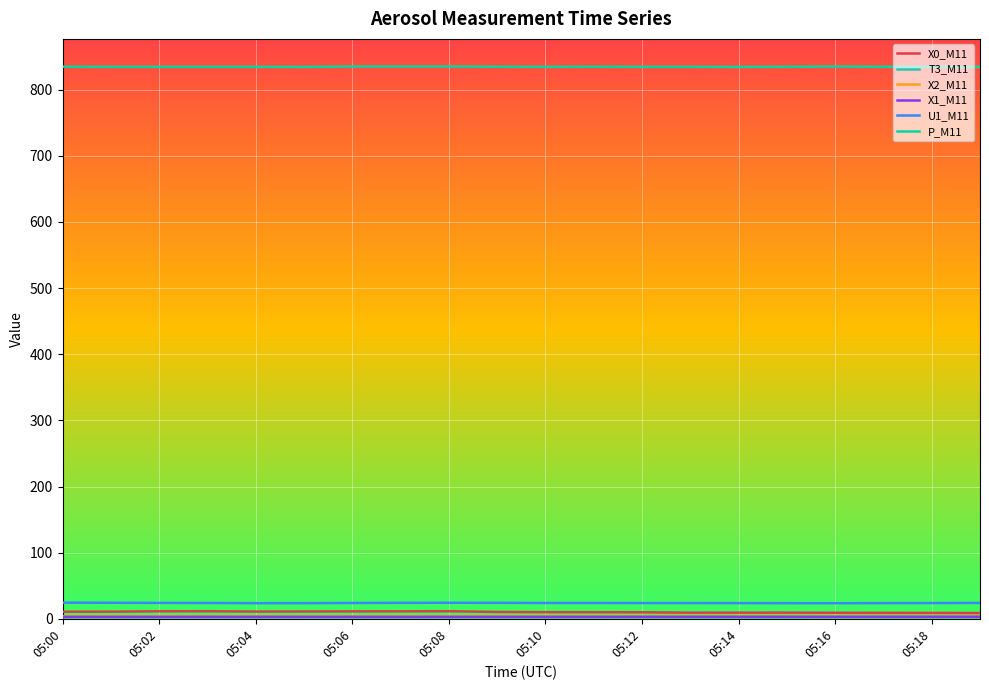

True or false: X0_M11 and U1_M11 cross at least once.

False